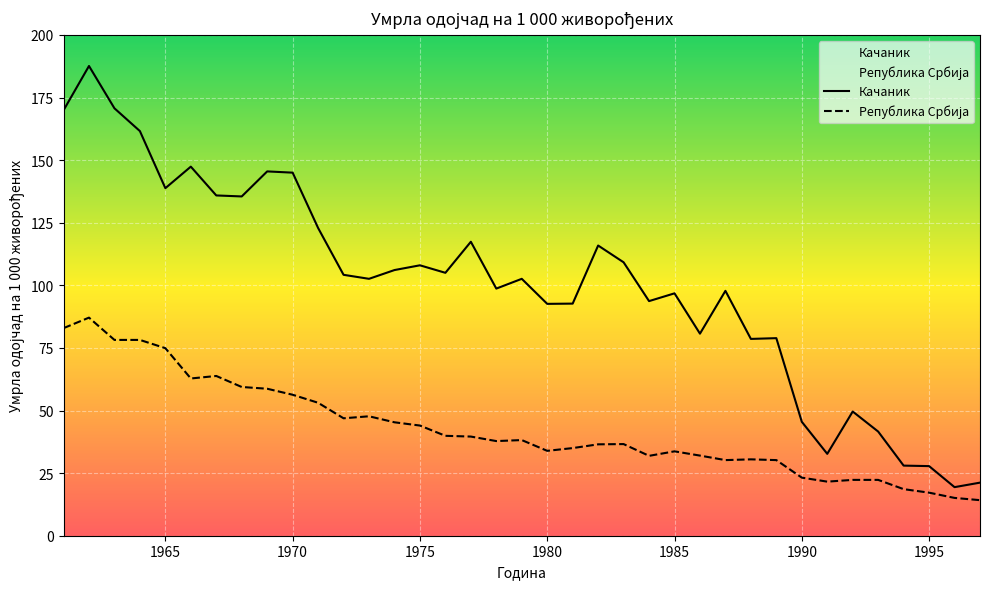

Does the chart display data point markers on the line(s)?

No